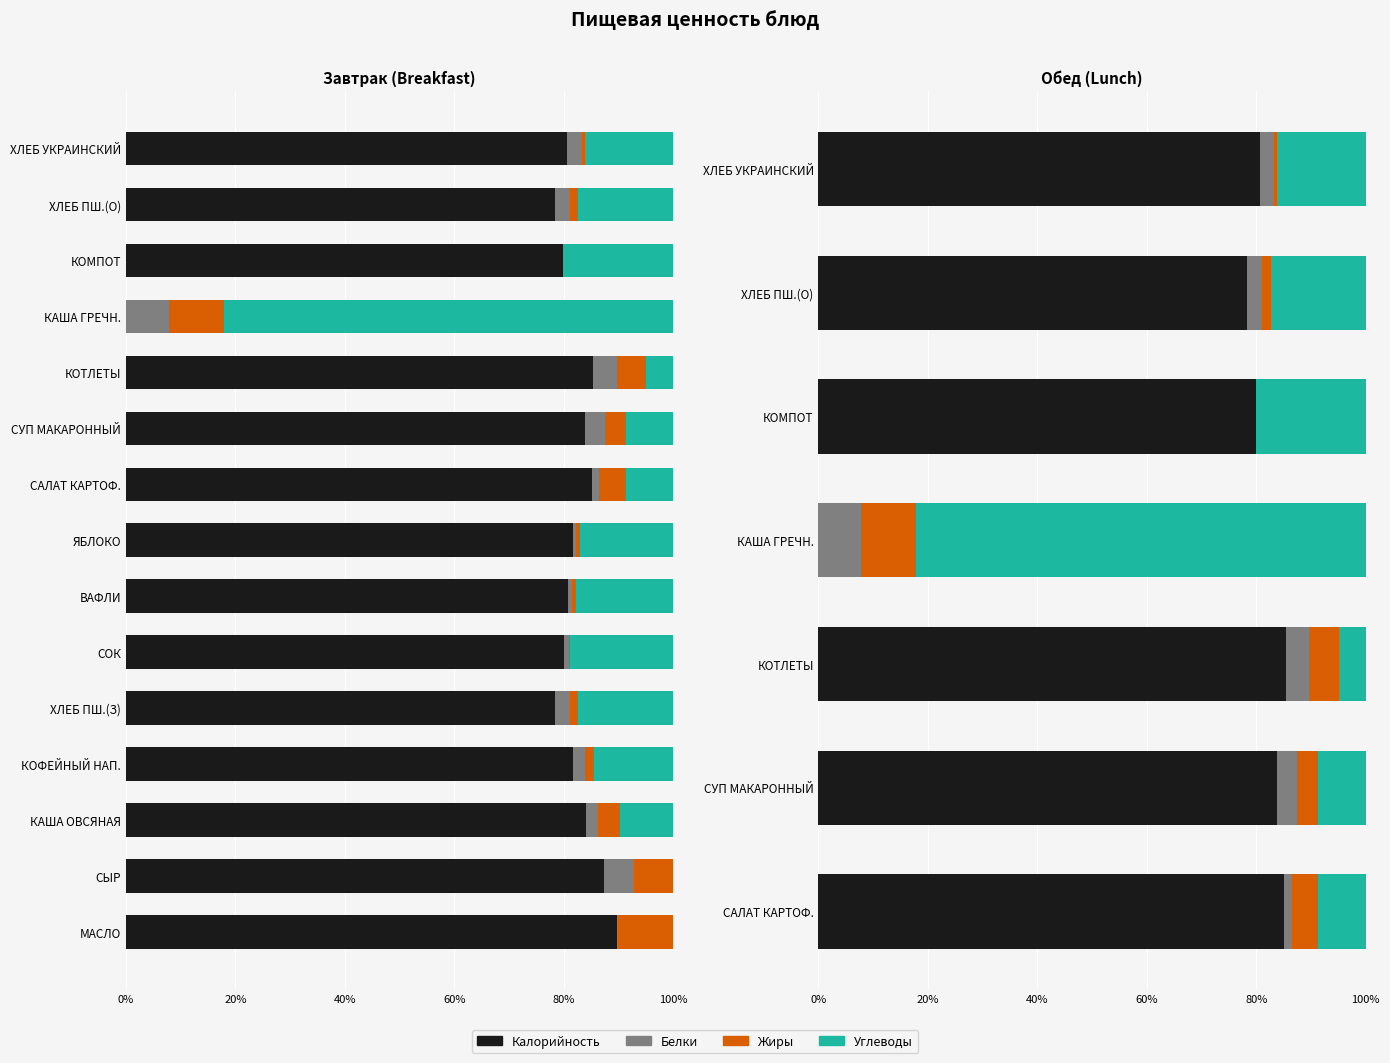

How many bars are there in each group?

4